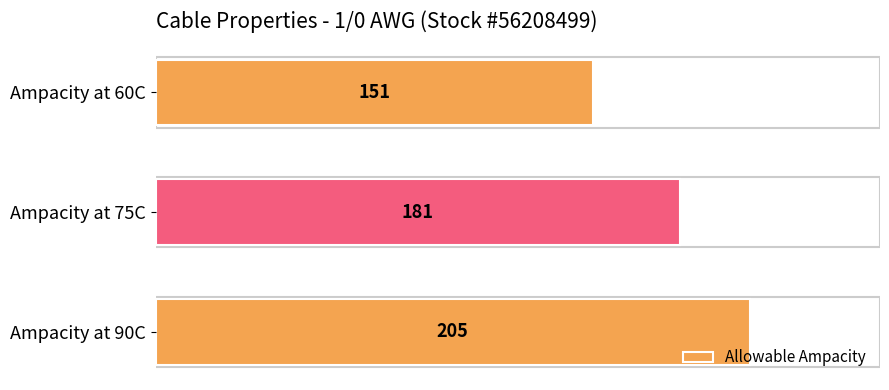

Where is the data nearest to the value 178?

Ampacity at 75C